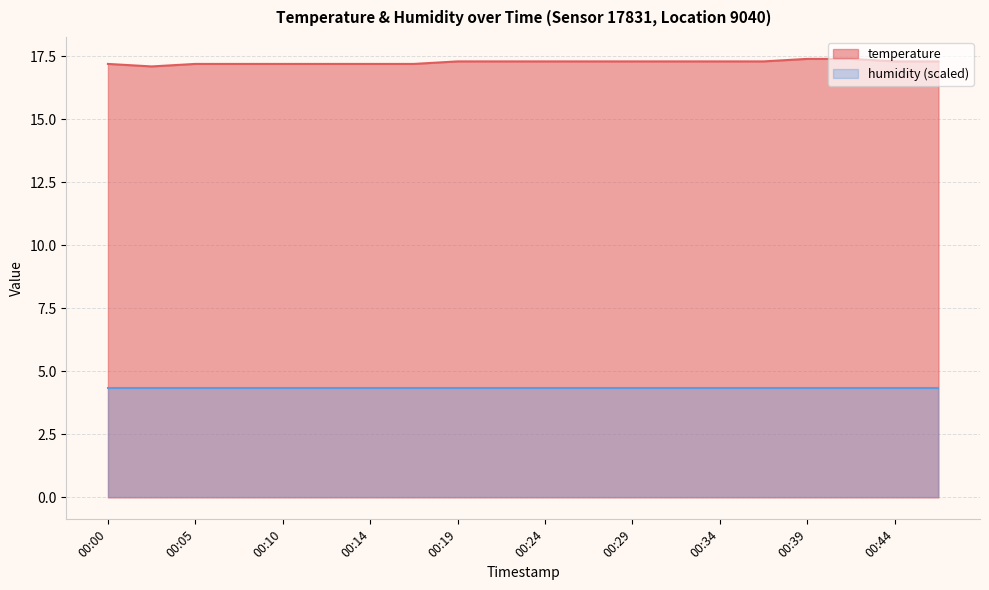

Reading left to right, extract all data points from this chart.

17.2	17.1	17.2	17.2	17.2	17.2	17.2	17.2	17.3	17.3	17.3	17.3	17.3	17.3	17.3	17.3	17.4	17.4	17.3	17.3